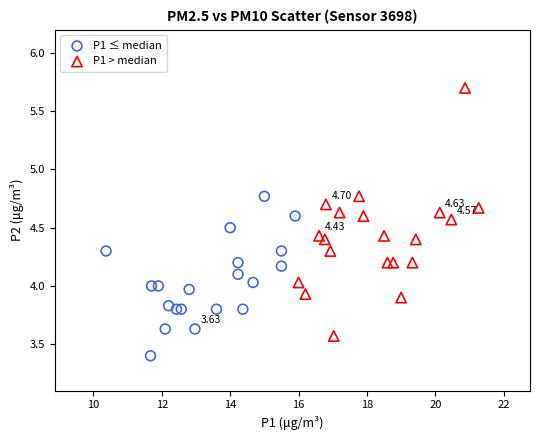

Which series reaches the maximum Y coordinate?

P1 > median